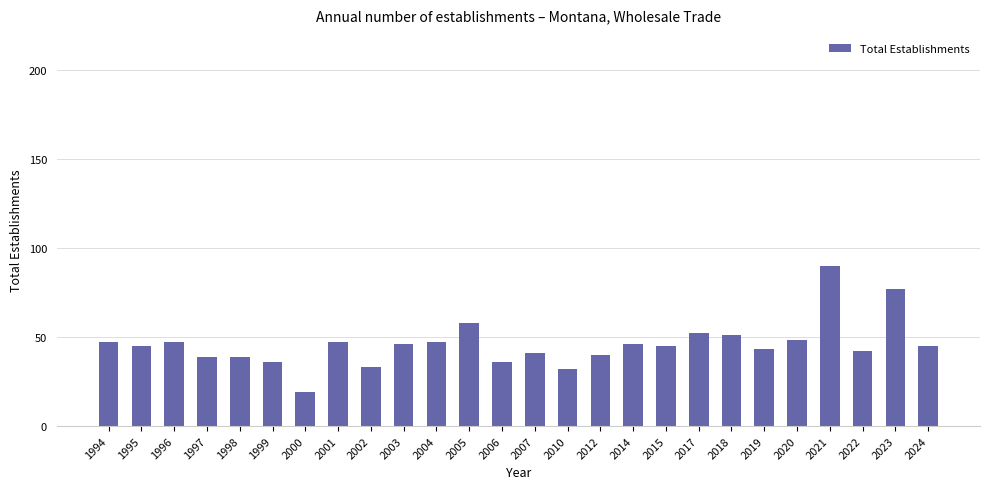

What is the minimum value shown in the chart?

19